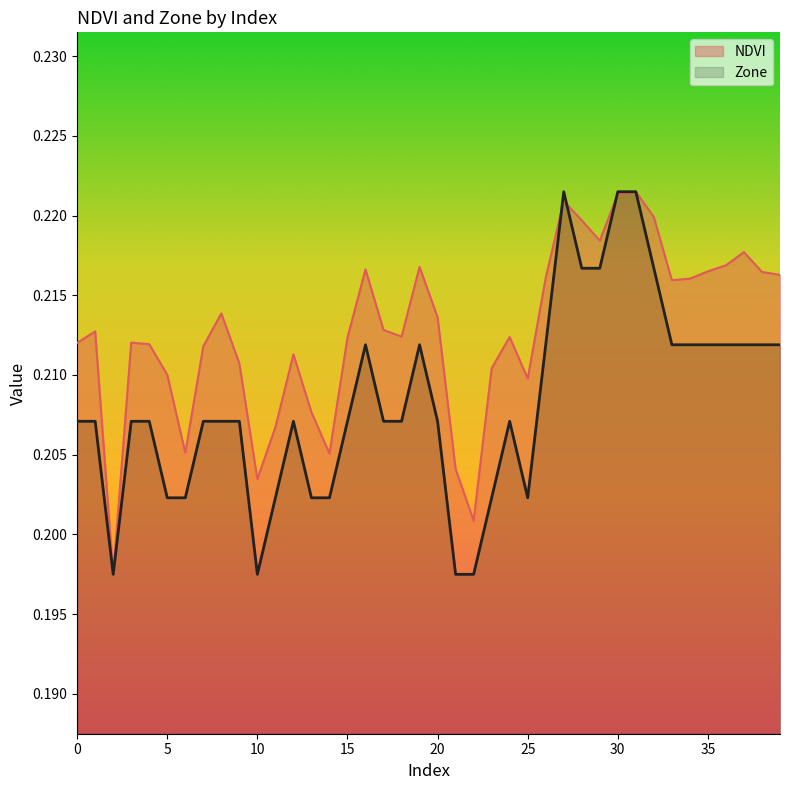

Reading left to right, extract all data points from this chart.

NDVI: 0.2	0.2	0.2	0.2	0.2	0.2	0.2	0.2	0.2	0.2	0.2	0.2	0.2	0.2	0.2	0.2	0.2	0.2	0.2	0.2	0.2	0.2	0.2	0.2	0.2	0.2	0.2	0.2	0.2	0.2	0.2	0.2	0.2	0.2	0.2	0.2	0.2	0.2	0.2	0.2
Zone: 0.2	0.2	0.2	0.2	0.2	0.2	0.2	0.2	0.2	0.2	0.2	0.2	0.2	0.2	0.2	0.2	0.2	0.2	0.2	0.2	0.2	0.2	0.2	0.2	0.2	0.2	0.2	0.2	0.2	0.2	0.2	0.2	0.2	0.2	0.2	0.2	0.2	0.2	0.2	0.2